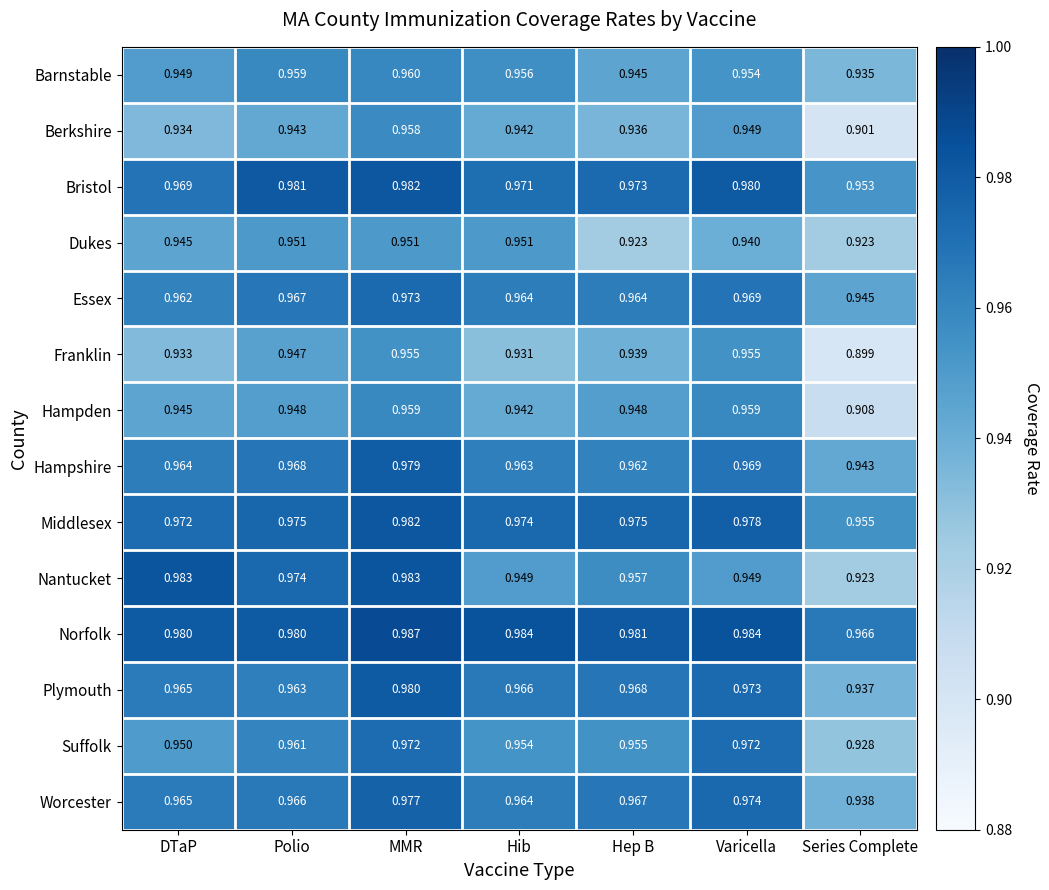

At which category is the sum across all series the highest?

MMR